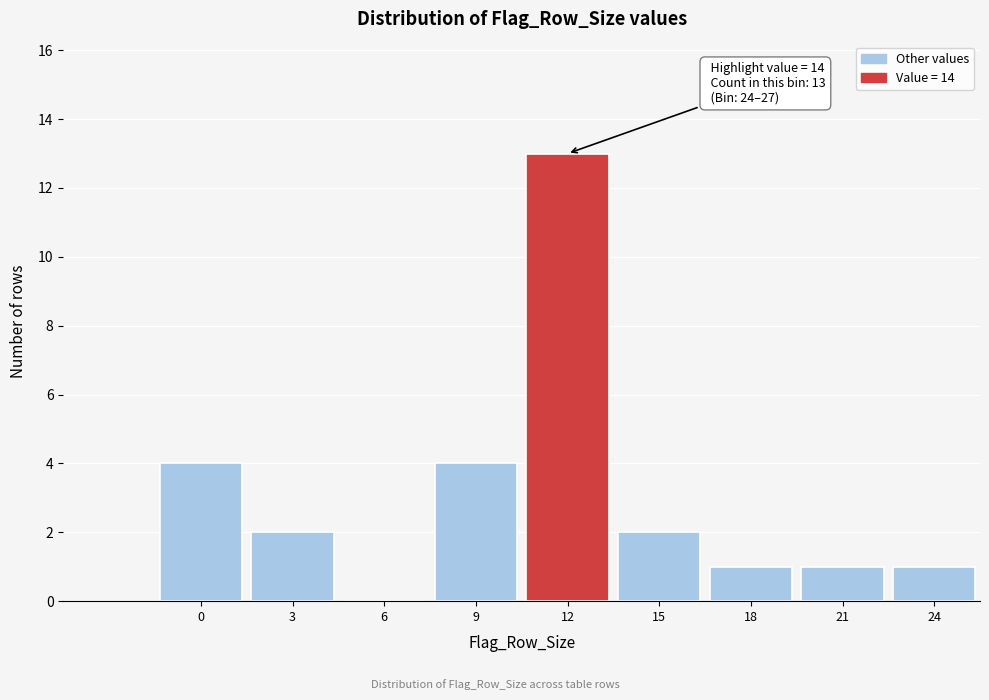

Reading left to right, extract all data points from this chart.

0=4	3=2	6=0	9=4	12=13	15=2	18=1	21=1	24=1